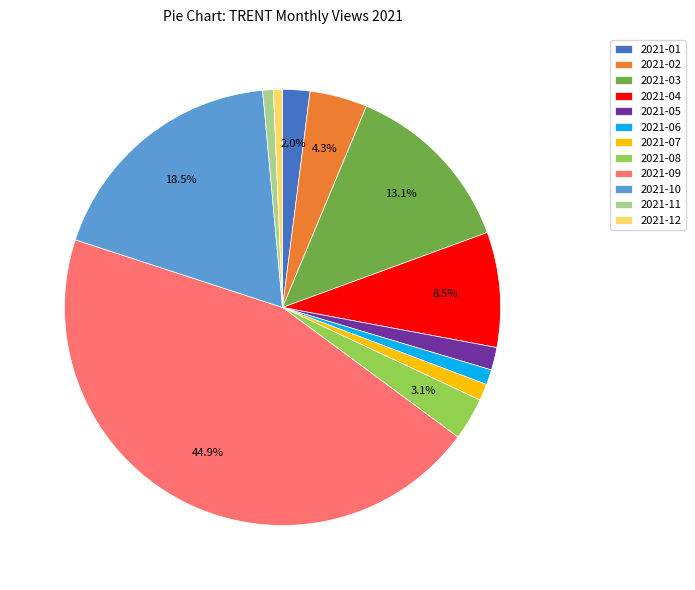

To the nearest percent, what is the difference between the largest and smallest slice percentages?

44%